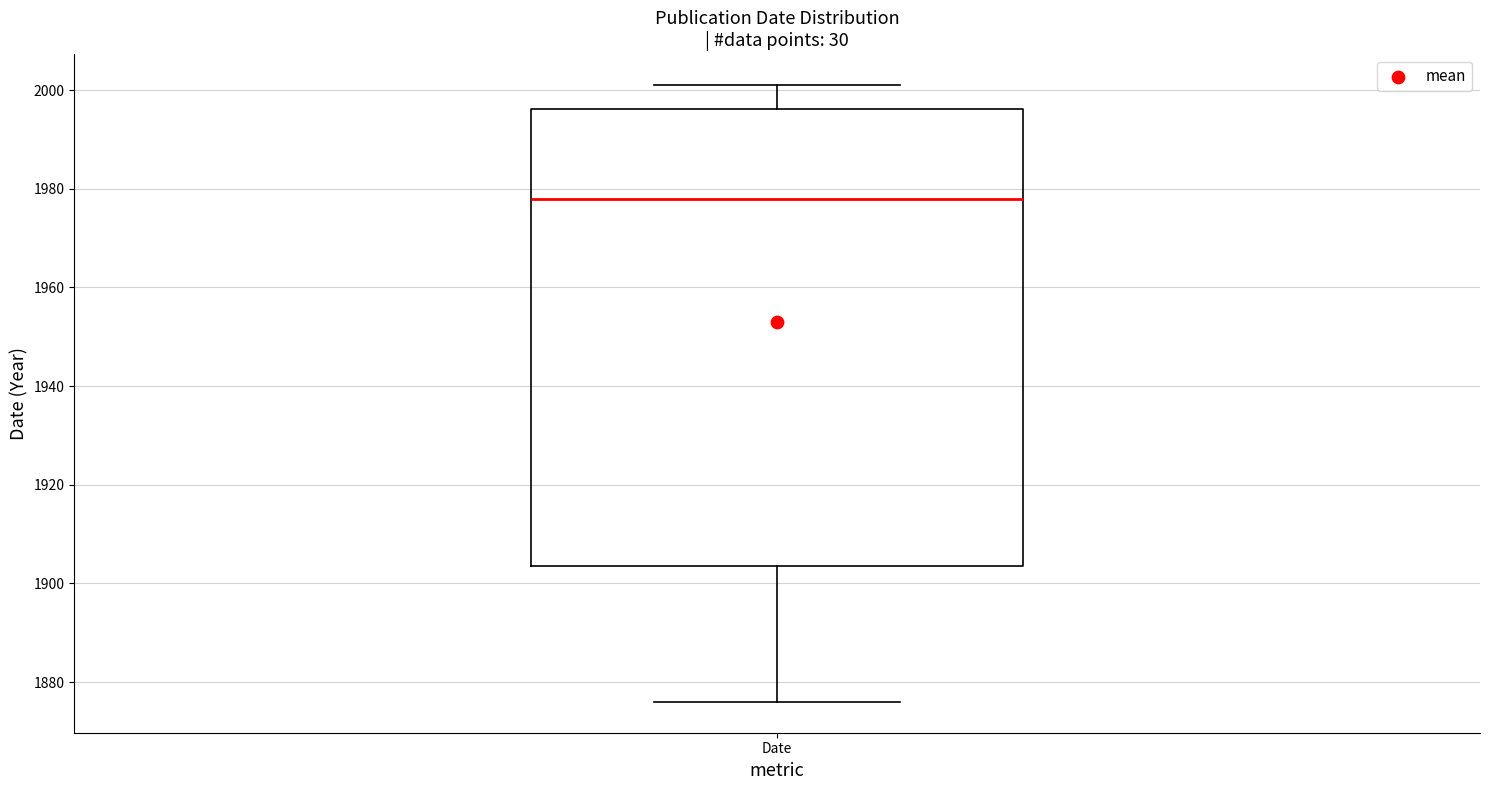

Read this box plot against the y-axis: the position of the median line, the range covered by the box, and the ends of both whiskers. The values are not printed on the chart, so give them approximately, as read against the axis.

median 1978, box 1904 to 1996, whiskers 1876 to 2002